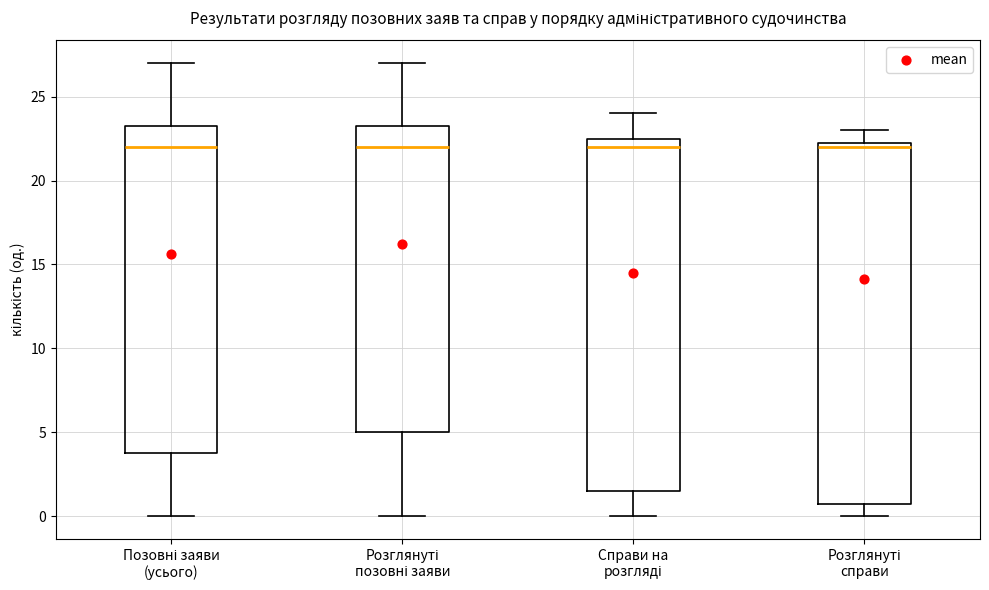

Comparing the boxes themselves (not the whiskers), which one is the tallest?

Розглянуті справи